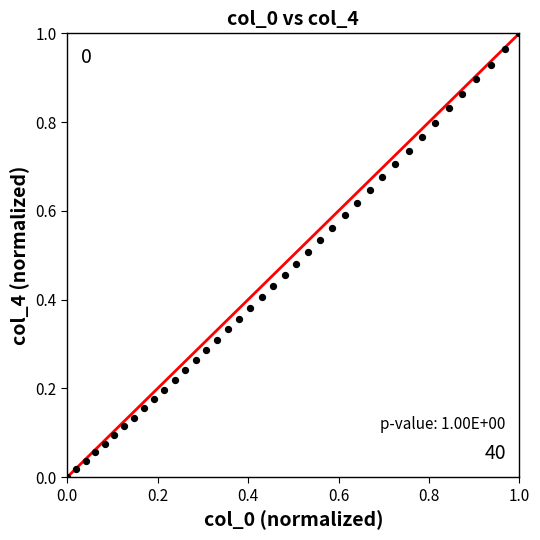

Count the number of points in this scatter plot.

40